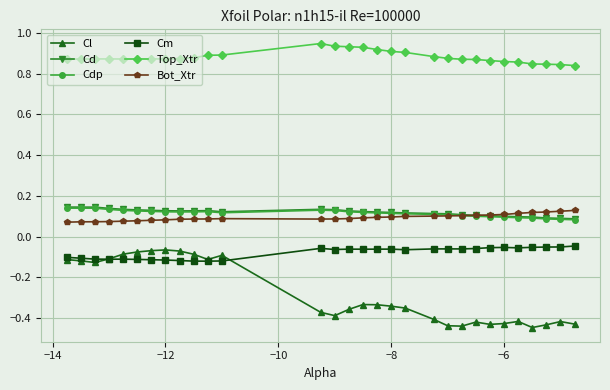

Which series has the largest total across all categories?

Top_Xtr